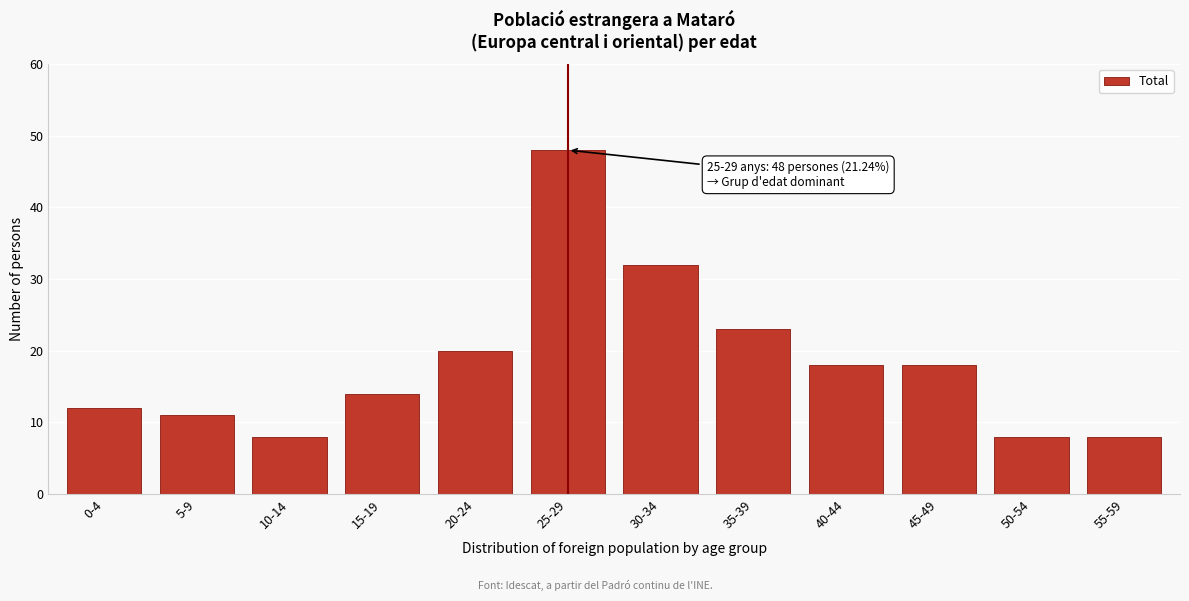

Reading left to right, what are all the values shown in this chart?

0-4=12	5-9=11	10-14=8	15-19=14	20-24=20	25-29=48	30-34=32	35-39=23	40-44=18	45-49=18	50-54=8	55-59=8